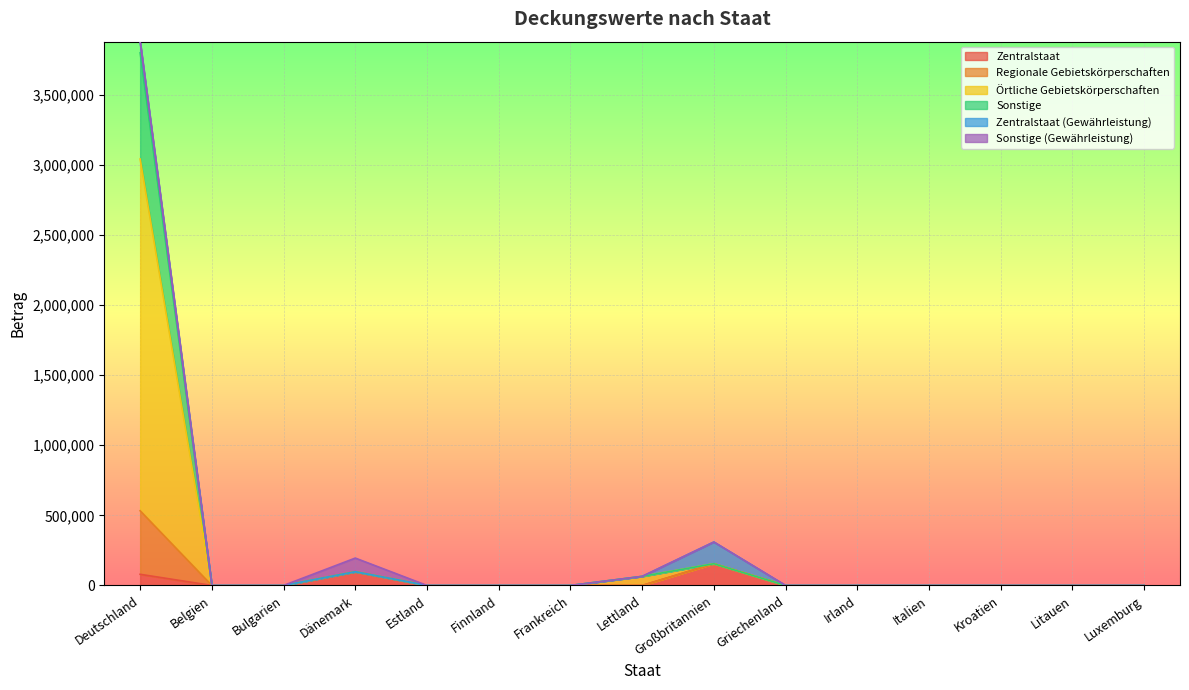

The Zentralstaat series shows 0 at Griechenland. True or false?

True